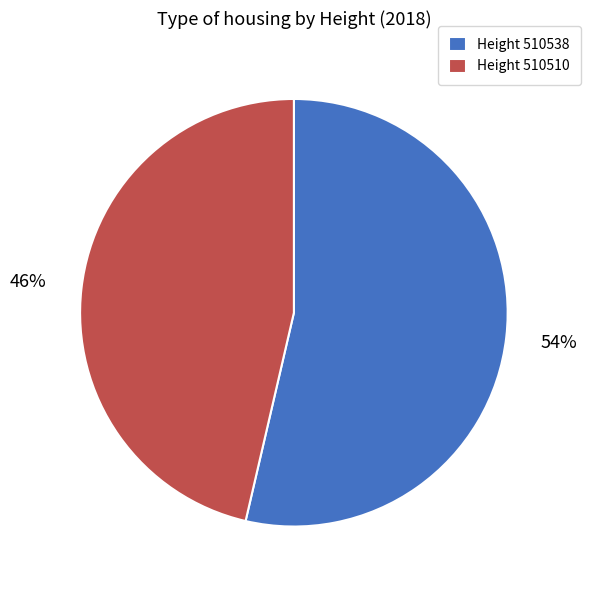

Is it true that Height 510510 is 57% of the pie?

False